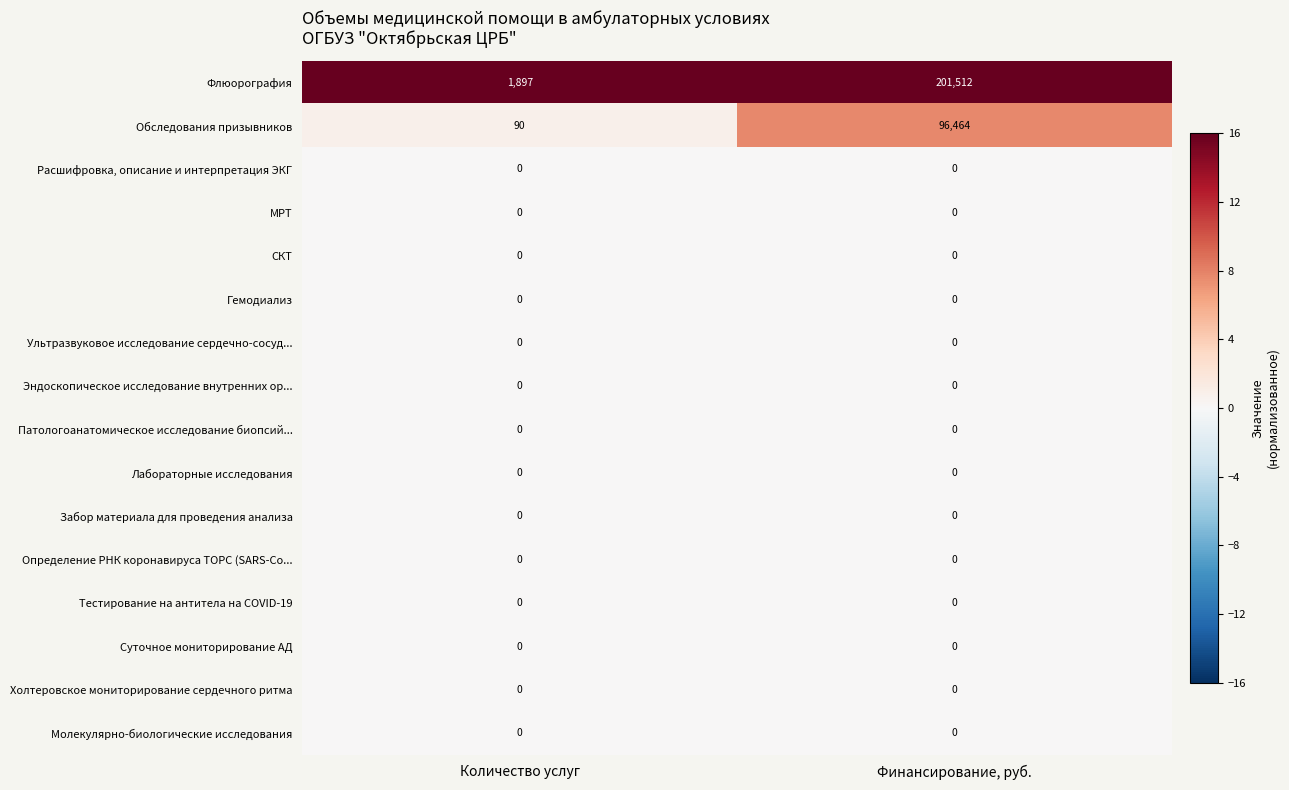

The Определение РНК коронавируса ТОРС (SARS-Co... series shows 0 at Финансирование, руб.. True or false?

True